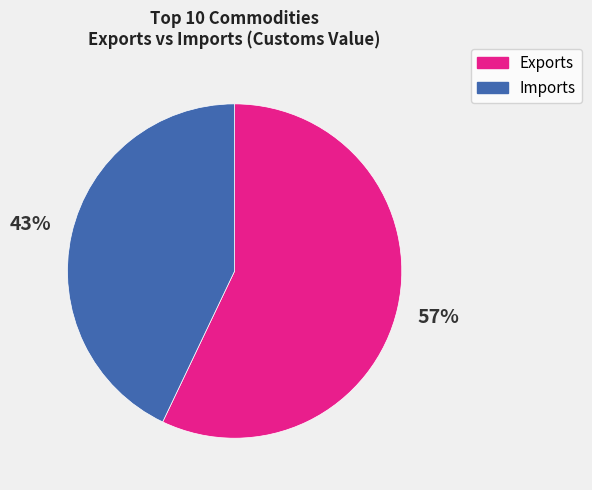

Does any single category account for the majority?

Yes